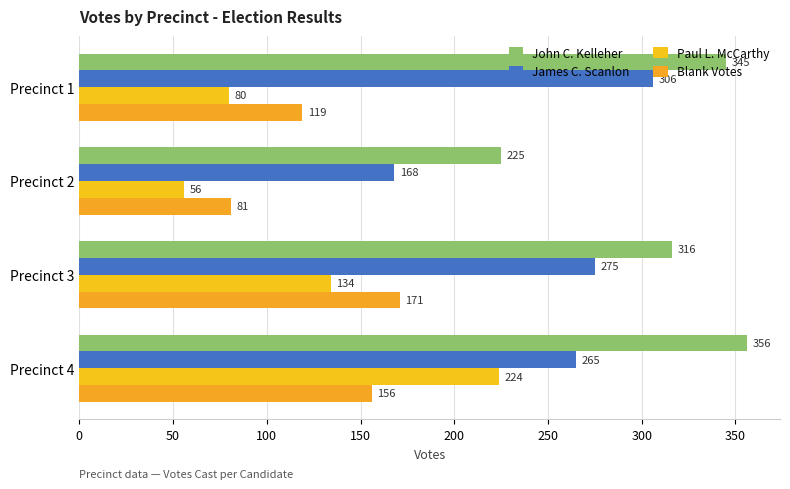

List the series in order of their peak value, lowest first.

Blank Votes, Paul L. McCarthy, James C. Scanlon, John C. Kelleher